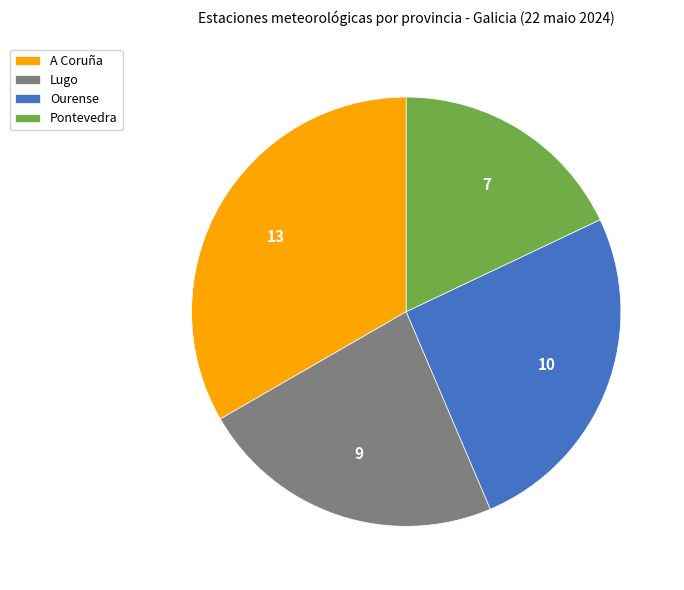

Do Pontevedra and Lugo together represent more than half of the pie?

No